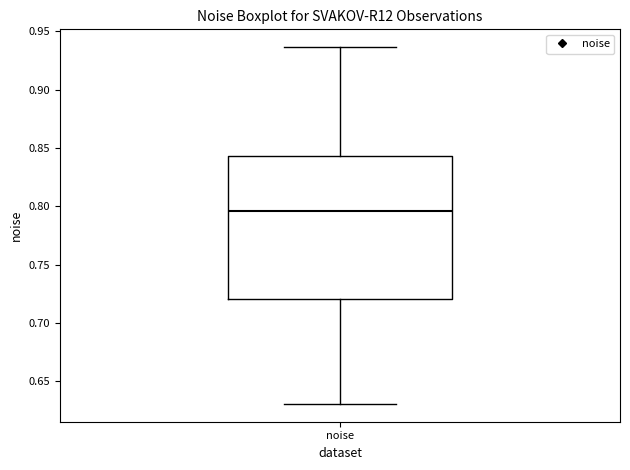

Transcribe this box plot: give where the median line is, the range the box spans, and where the two whiskers end, as read against the y-axis. The values are not printed on the chart, so give them approximately, as read against the axis.

median 0.795, box 0.720 to 0.845, whiskers 0.630 to 0.935